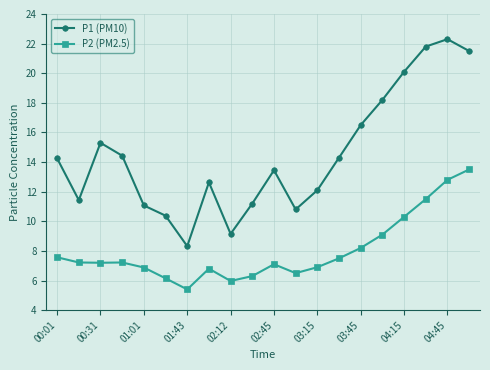

List the series in order of their overall mean, highest first.

P1 (PM10), P2 (PM2.5)